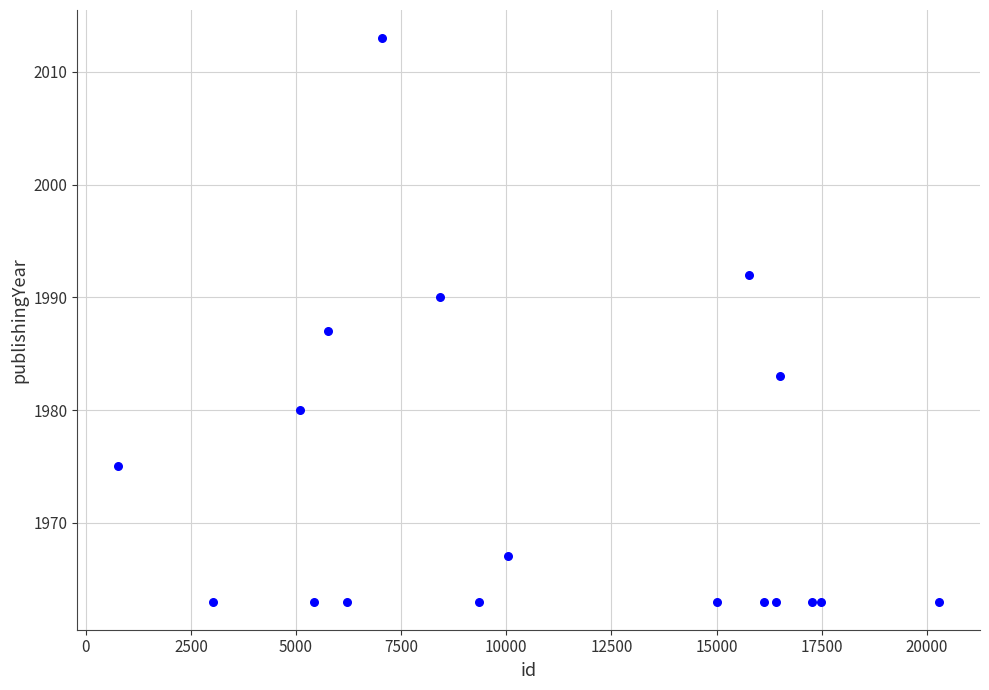

What Y value in the scatter plot is closest to 1988?

1987